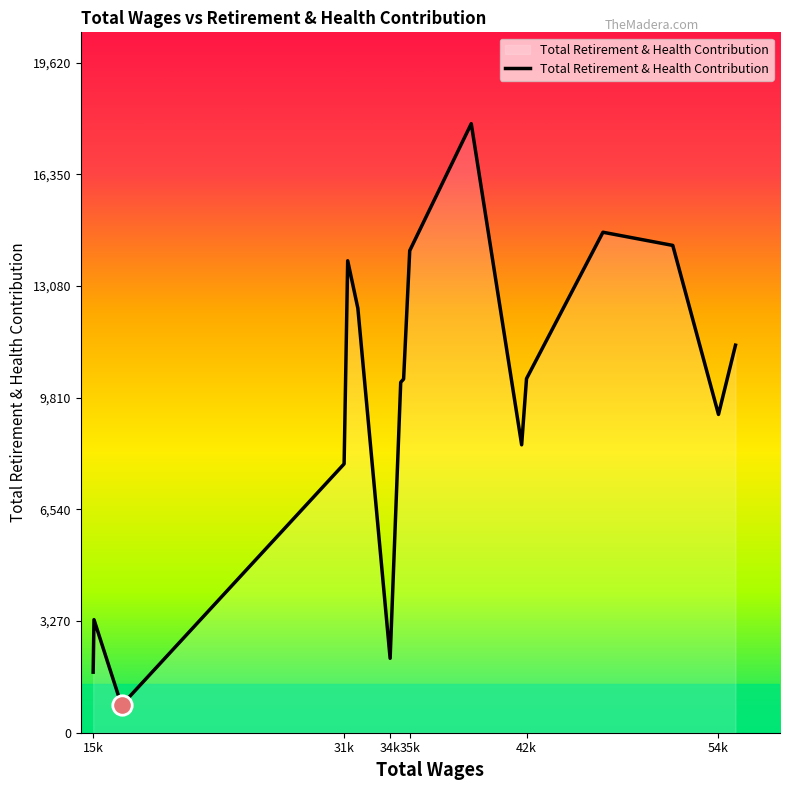

What is the smallest value displayed?

803